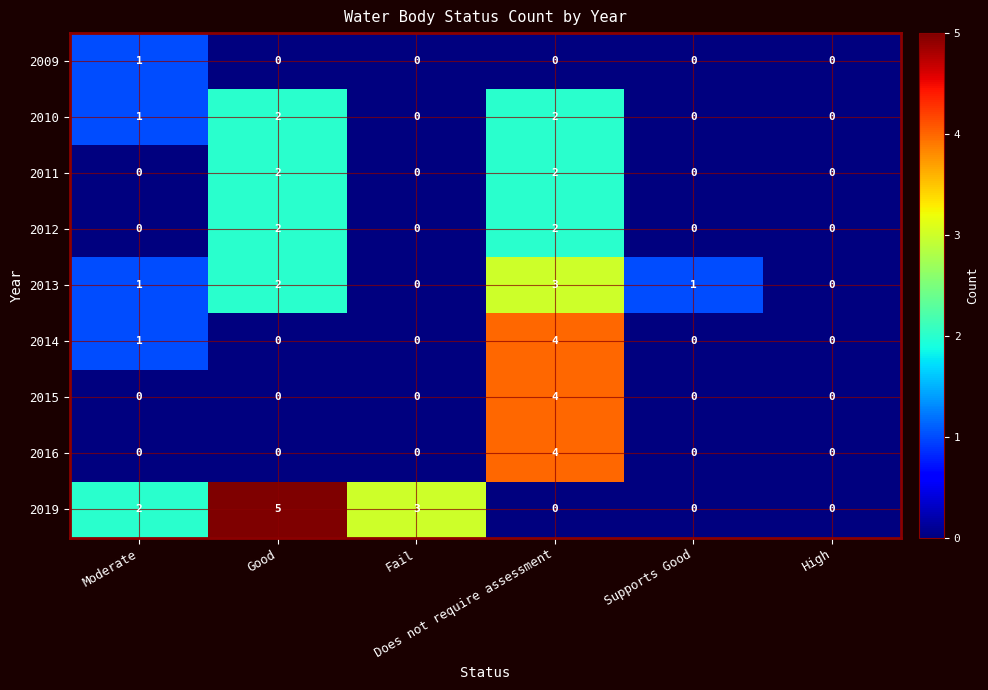

Count the 2015 values in the range 0 to 1.

5